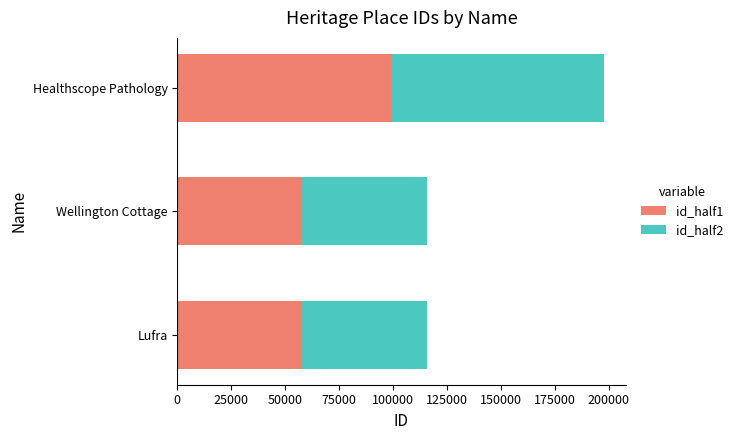

Where is id_half1 nearest to the value 78334?

Wellington Cottage